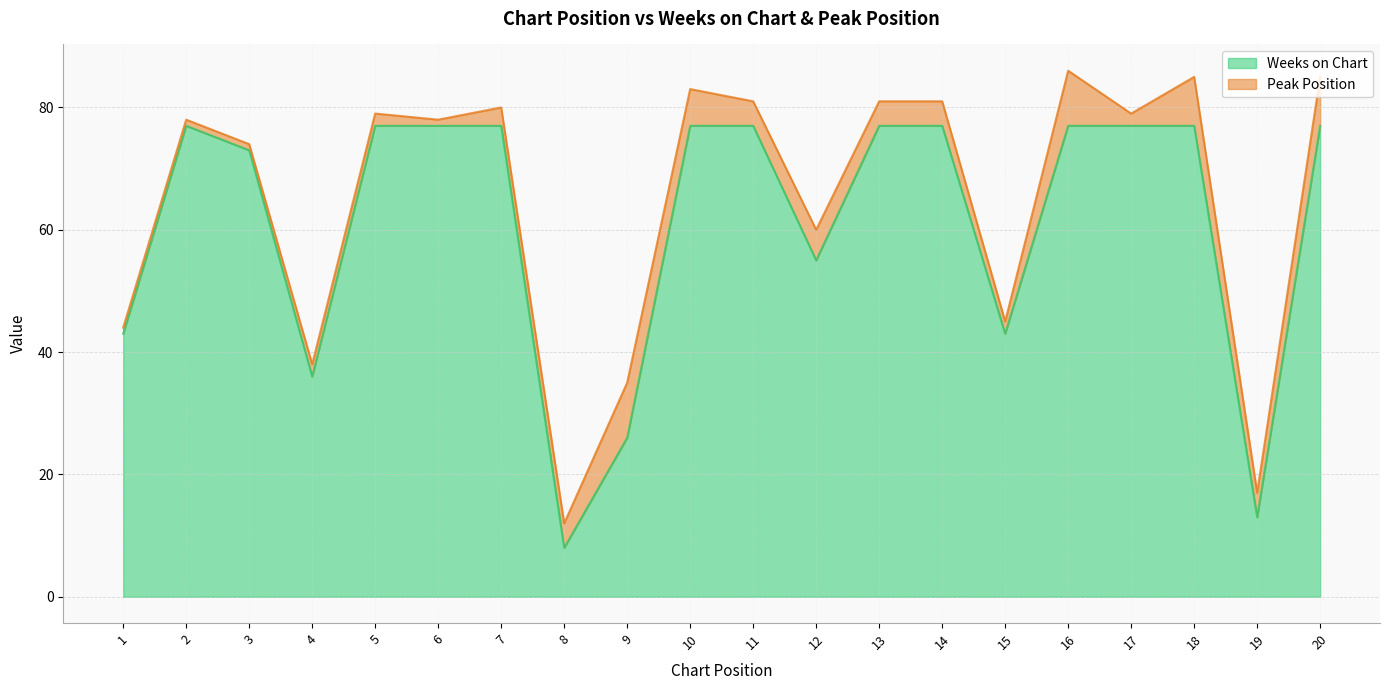

Does the chart have visible grid lines?

Yes